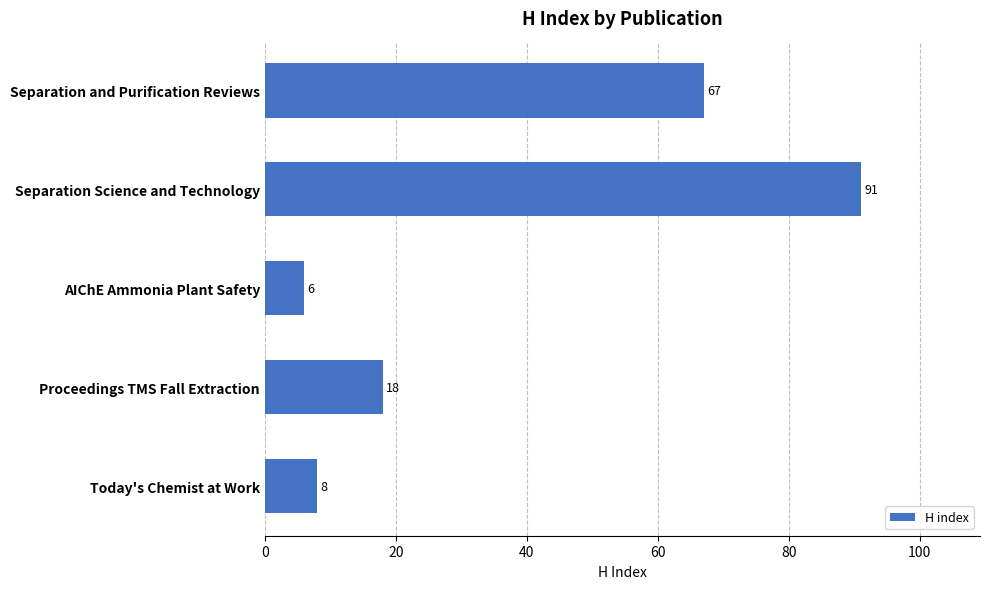

What is the label of the 4th bar from the bottom?

Separation Science and Technology